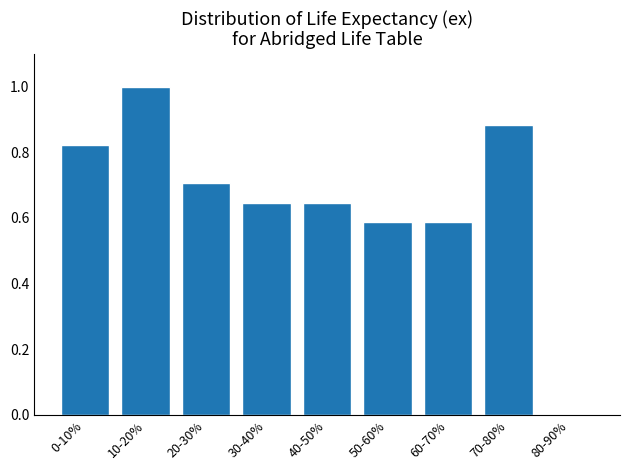

Which label corresponds to the largest value in the chart?

10-20%